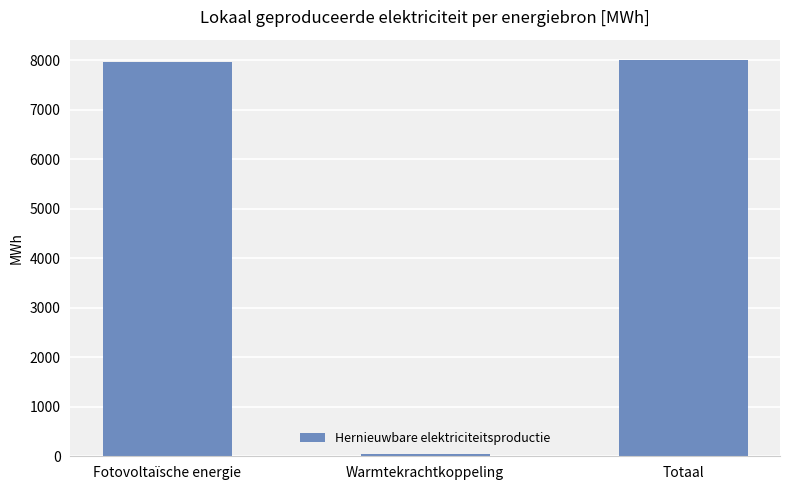

Reading right to left, what are all the values shown in this chart?

8016.9	54.0	7962.9